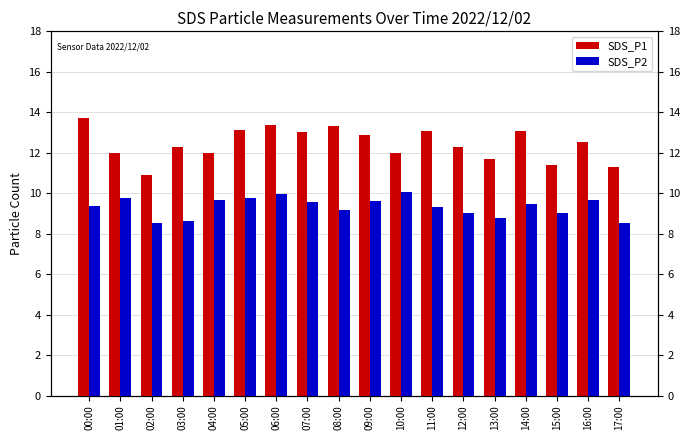

What is the label of the 1st bar from the right?

17:00